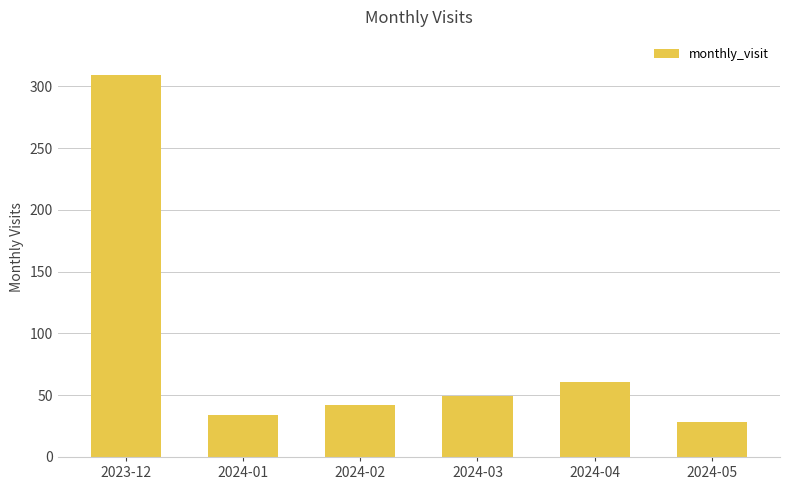

Between 2024-03 and 2024-05, which is larger?

2024-03